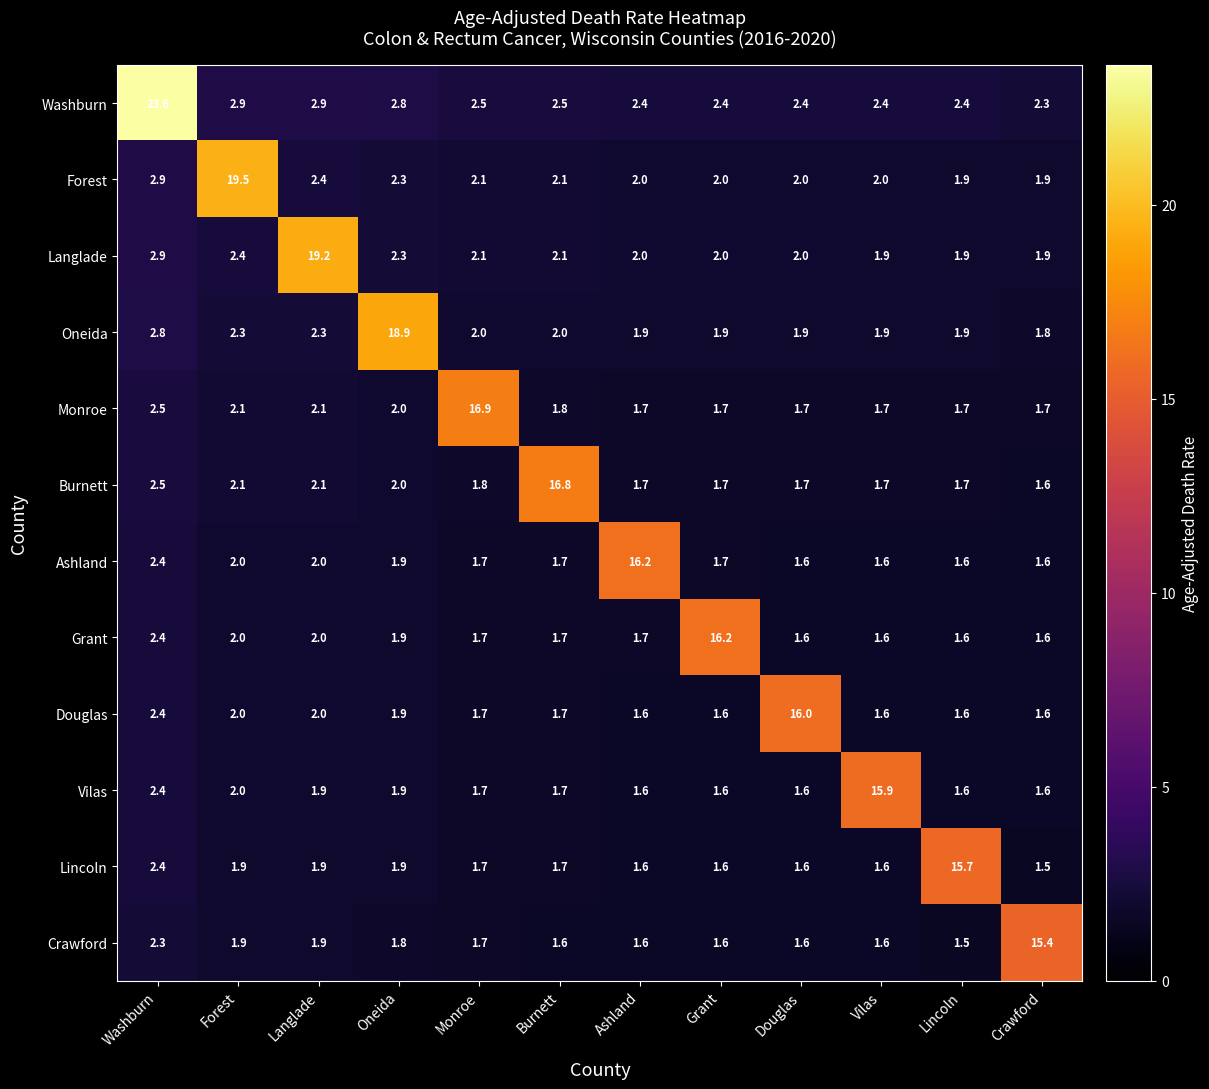

What is the sum of the Crawford values at Vilas and Ashland?

3.2